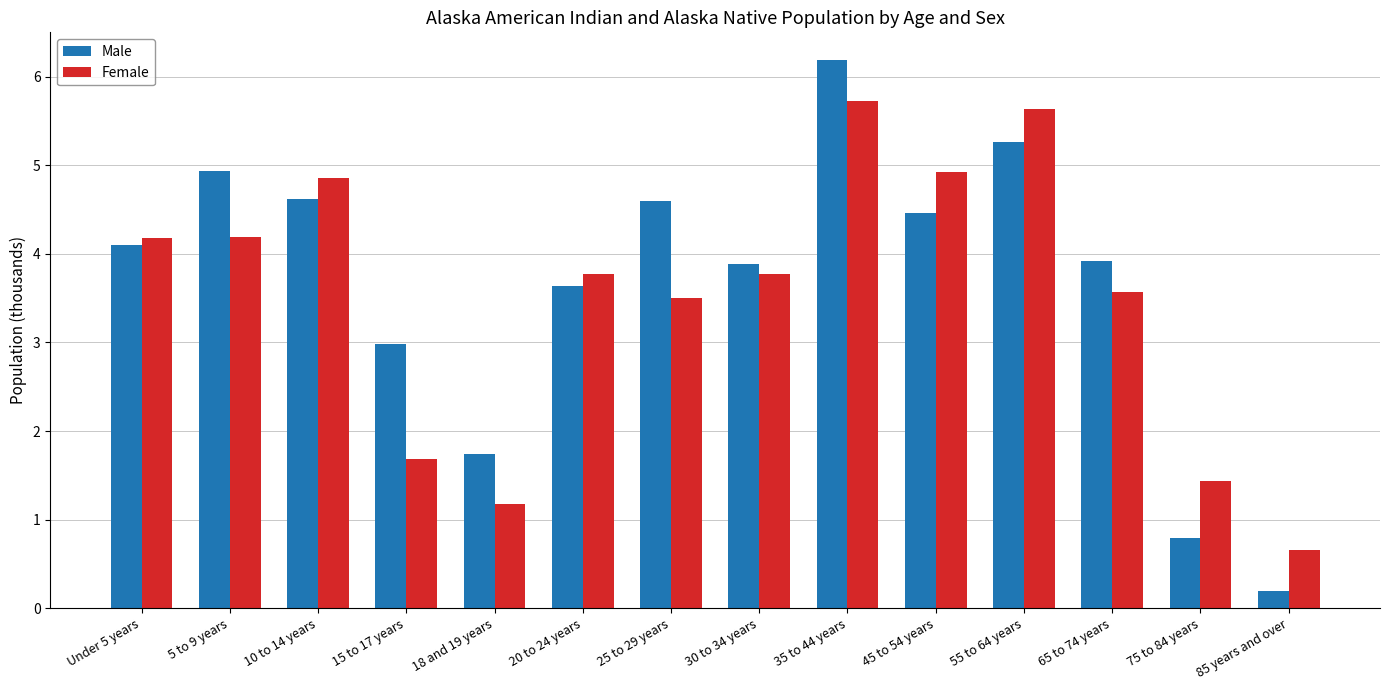

Which series has the largest total across all categories?

Male